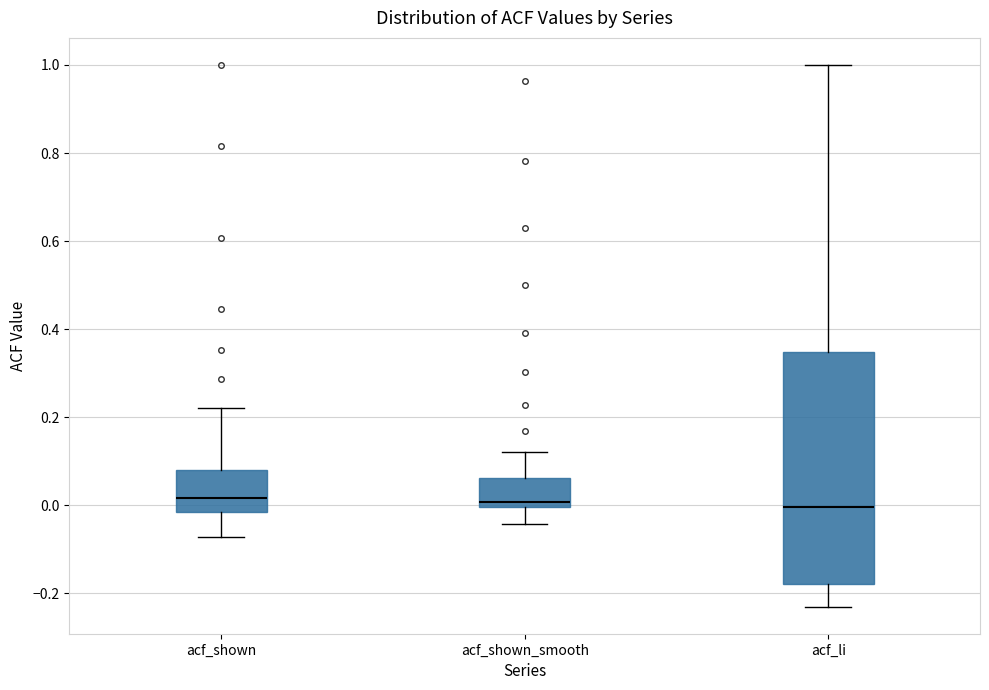

Which box is the tallest, from its lower edge to its upper edge?

acf_li